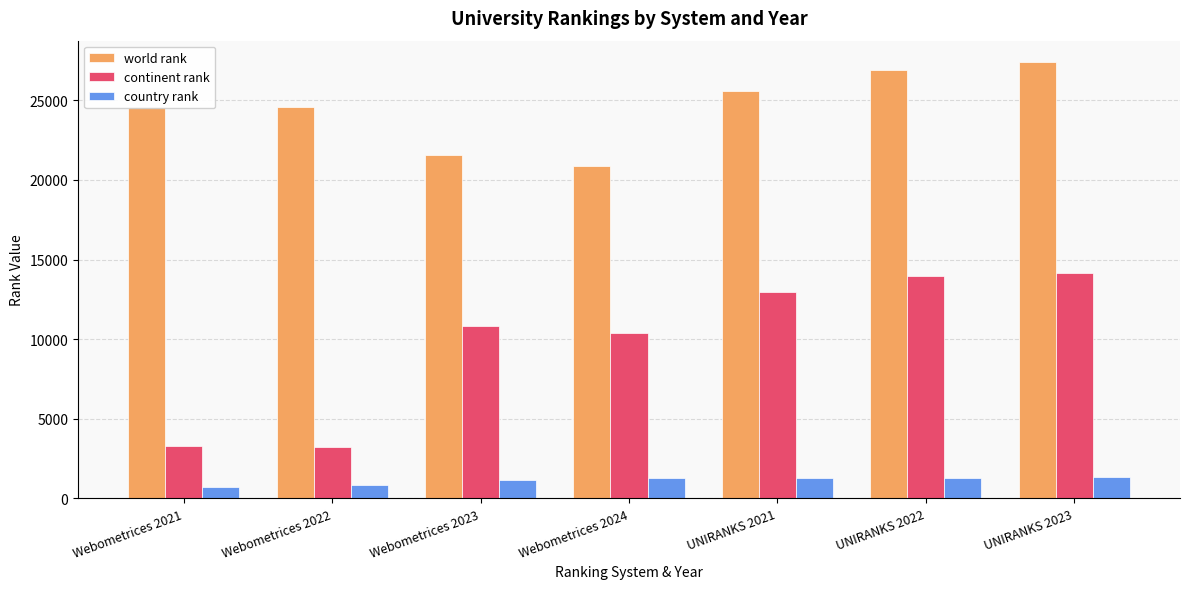

How many bars are there in each group?

3